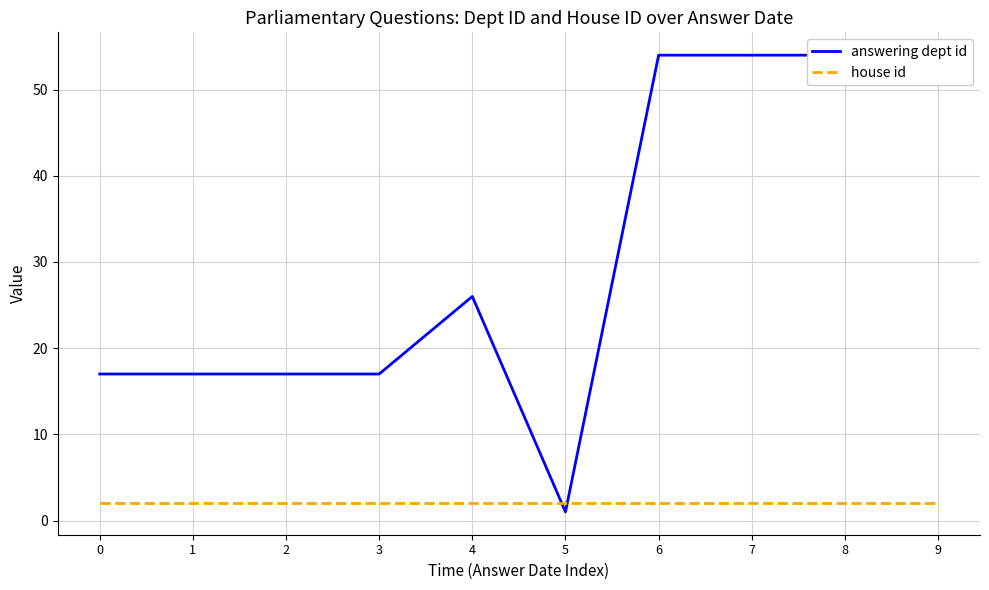

How many times do house id and answering dept id cross each other?

2